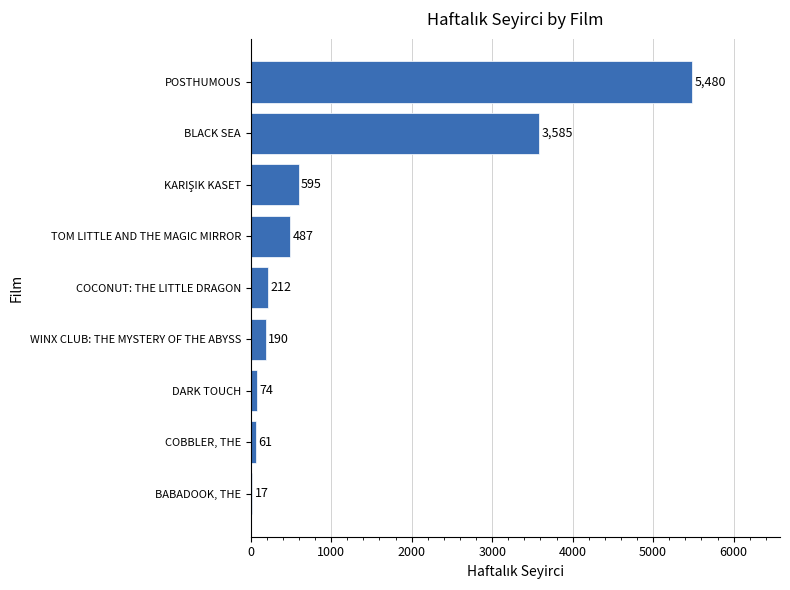

What value does the data have at BLACK SEA?

3585